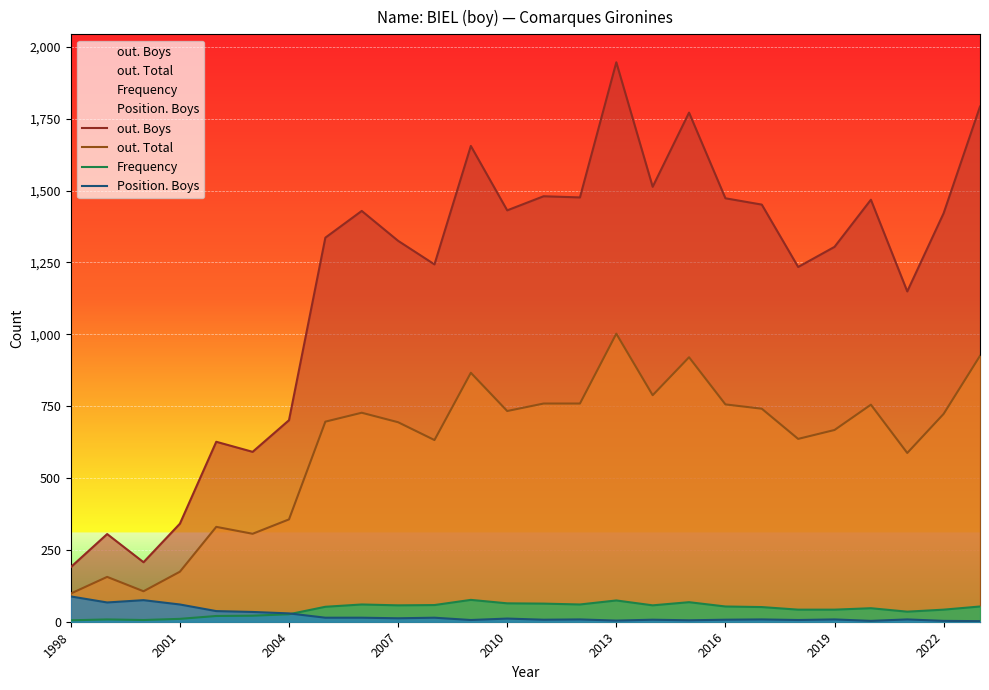

What is the highest value of the Position. Boys series?

88